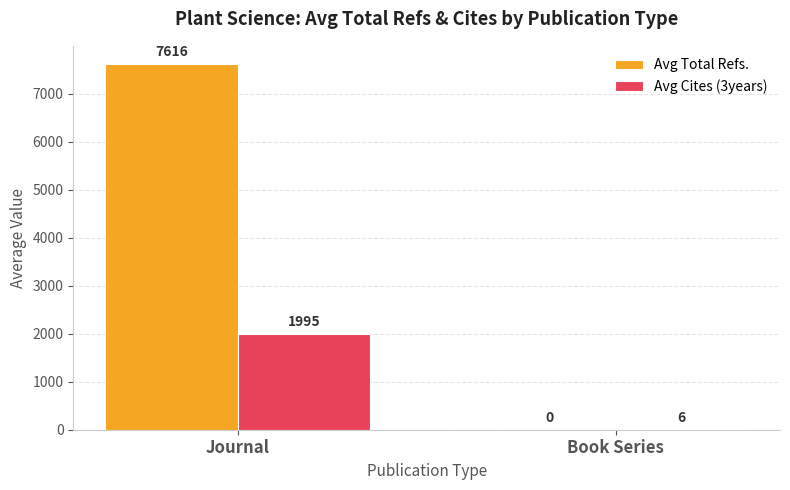

Which series changed the most between Journal and Book Series?

Avg Total Refs.